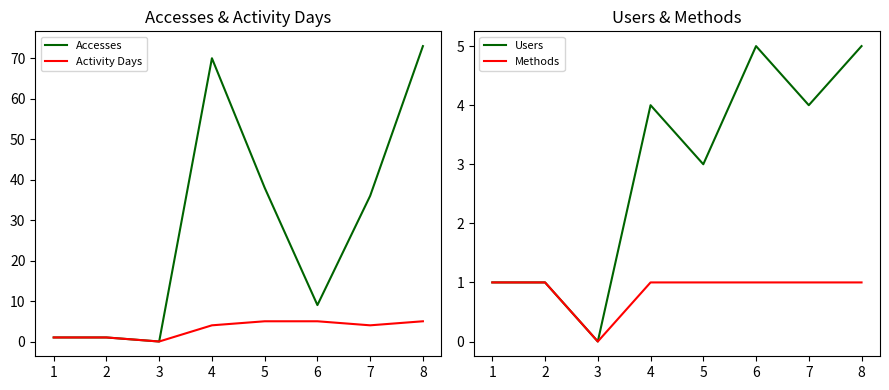

Reading left to right, what are all the values shown in this chart?

Accesses: 1	1	0	70	38	9	36	73
Activity Days: 1	1	0	4	5	5	4	5
Users: 1	1	0	4	3	5	4	5
Methods: 1	1	0	1	1	1	1	1